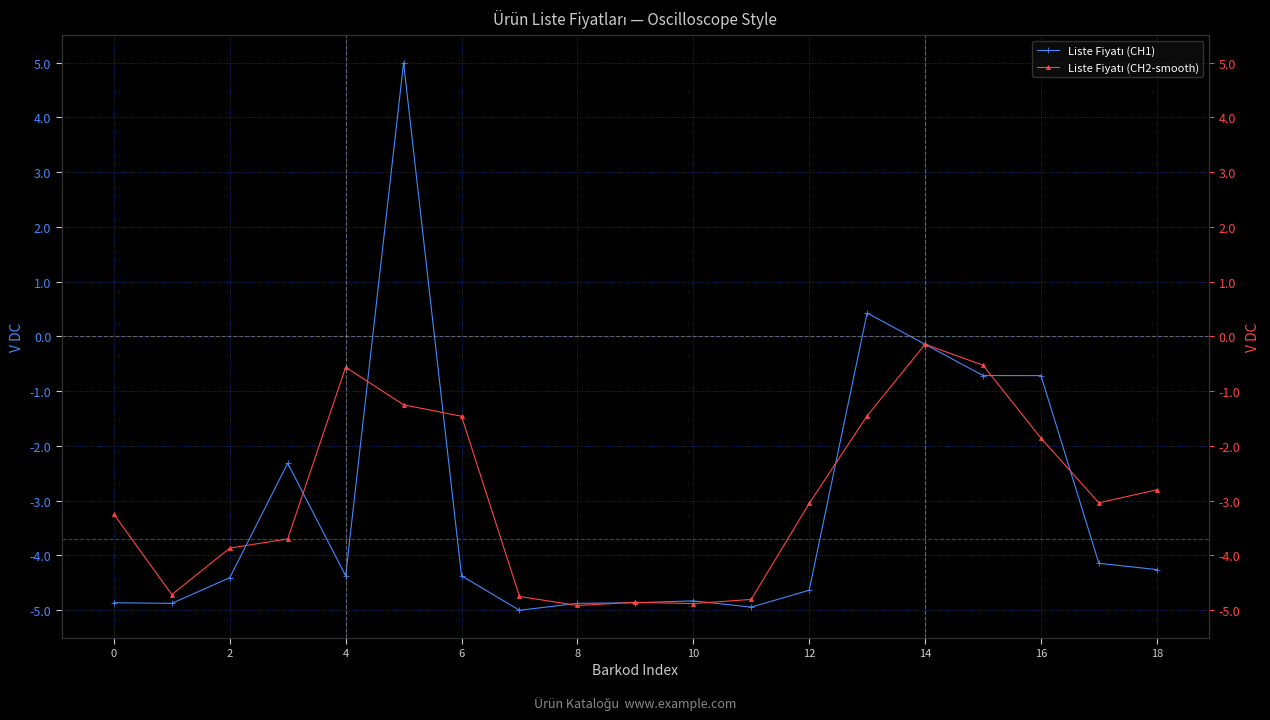

What are all the series names shown in the legend?

Liste Fiyatı (CH1), Liste Fiyatı (CH2-smooth)